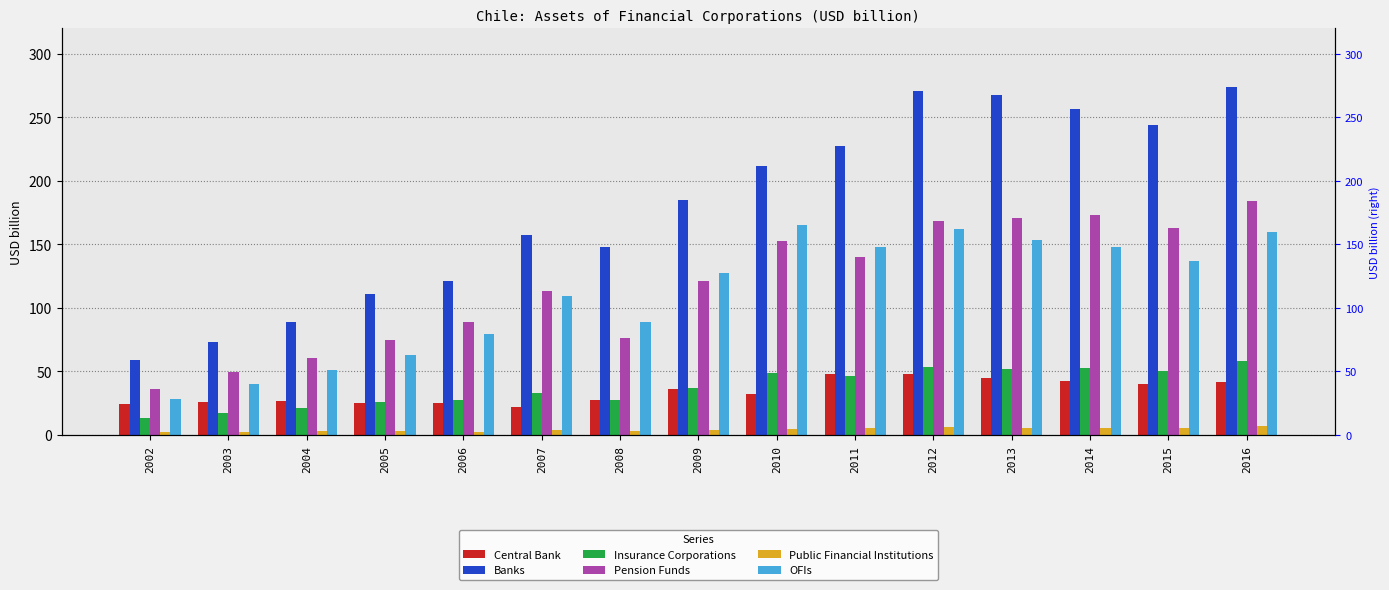

Where does the Banks series first go above 185?

2009